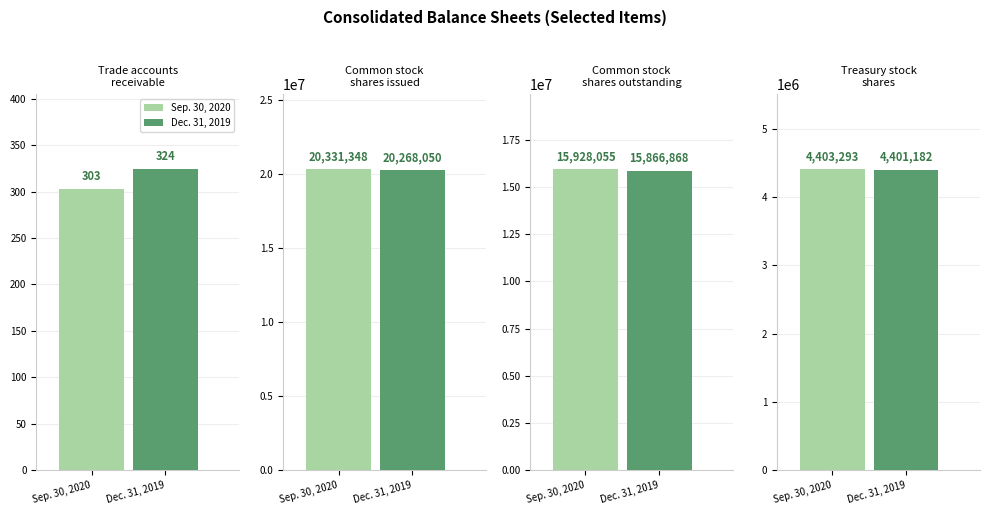

At which category does the chart reach its peak across all series?

Common stock
shares issued